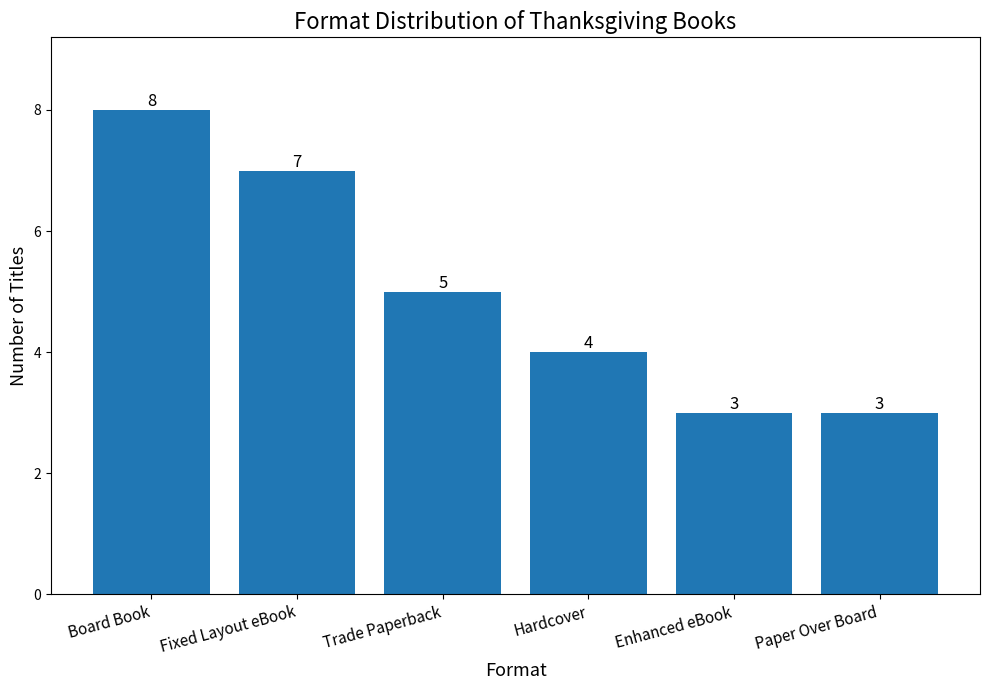

What is the label of the 5th bar from the right?

Fixed Layout eBook